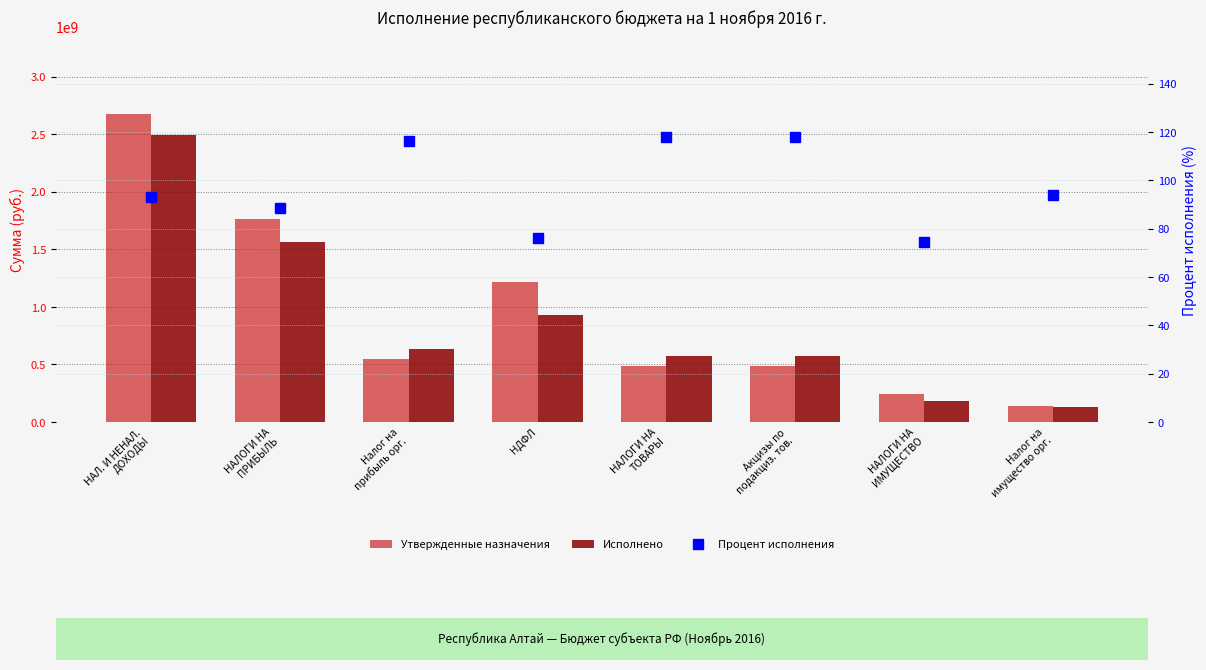

At how many categories does at least one series exceed 2544501560?

1